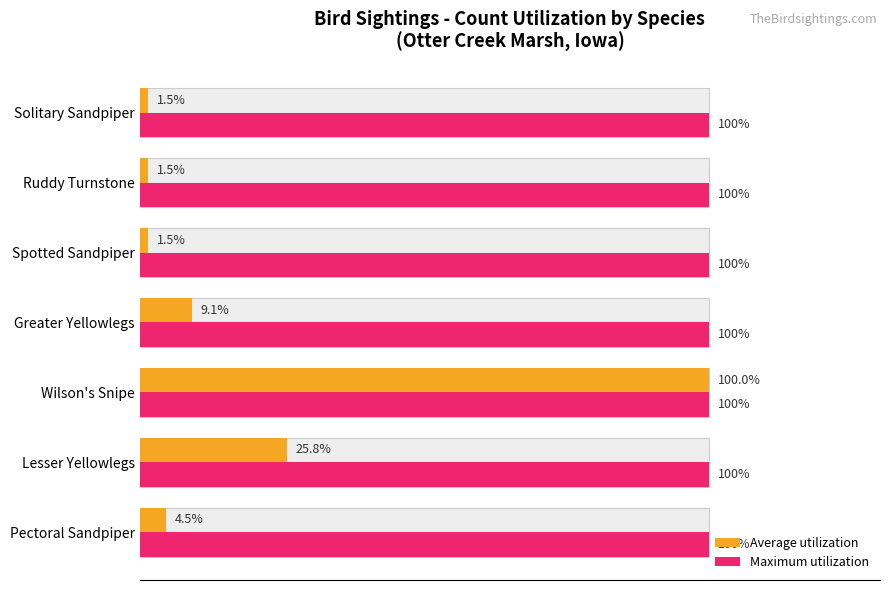

How many data points does each series have?

7